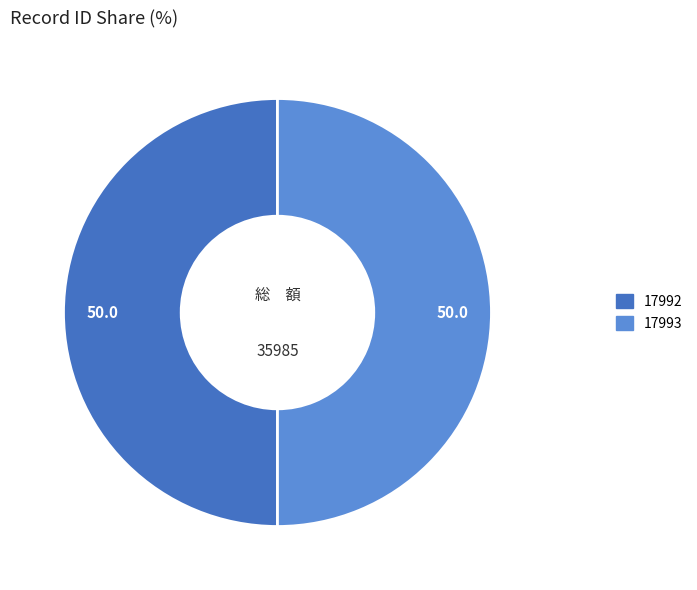

What is the ratio of the value at 17992 to the value at 17993?

1.0